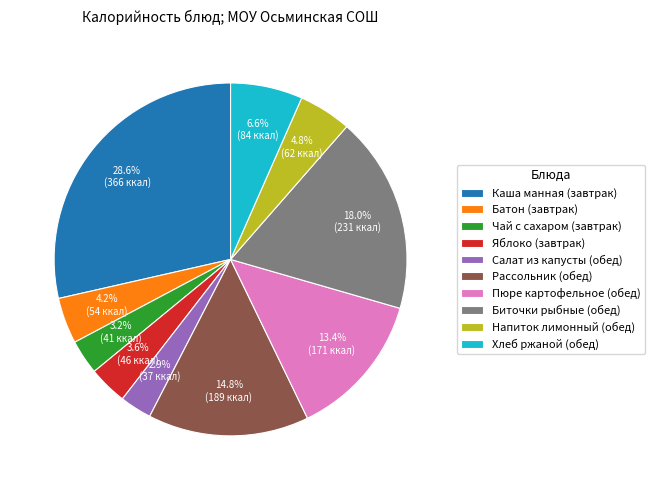

To the nearest percent, what is the combined percentage of Хлеб ржаной (обед) and Напиток лимонный (обед)?

11%